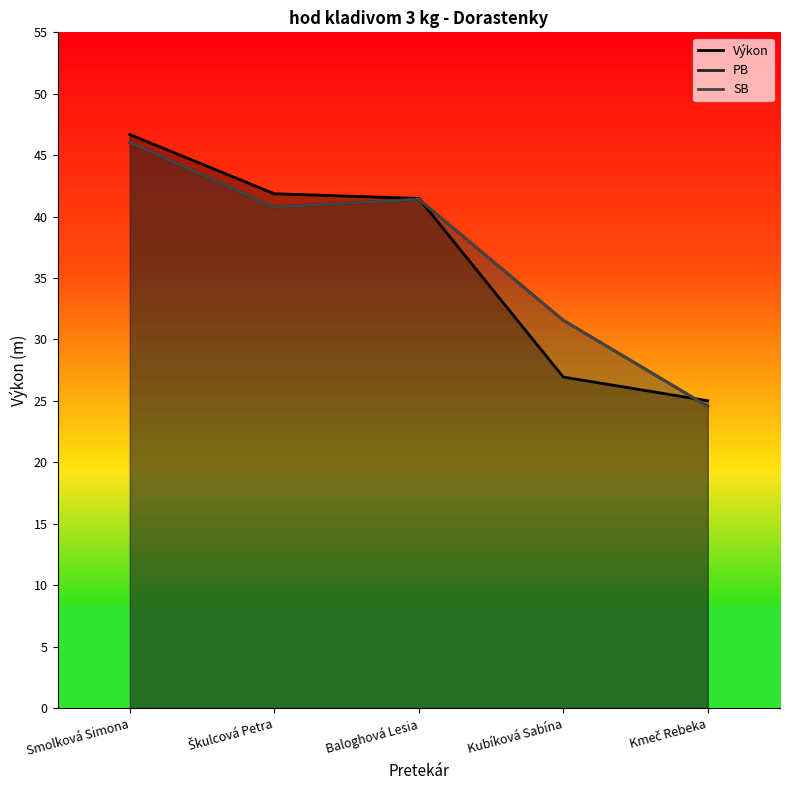

How many intersections are there between Výkon and PB?

2